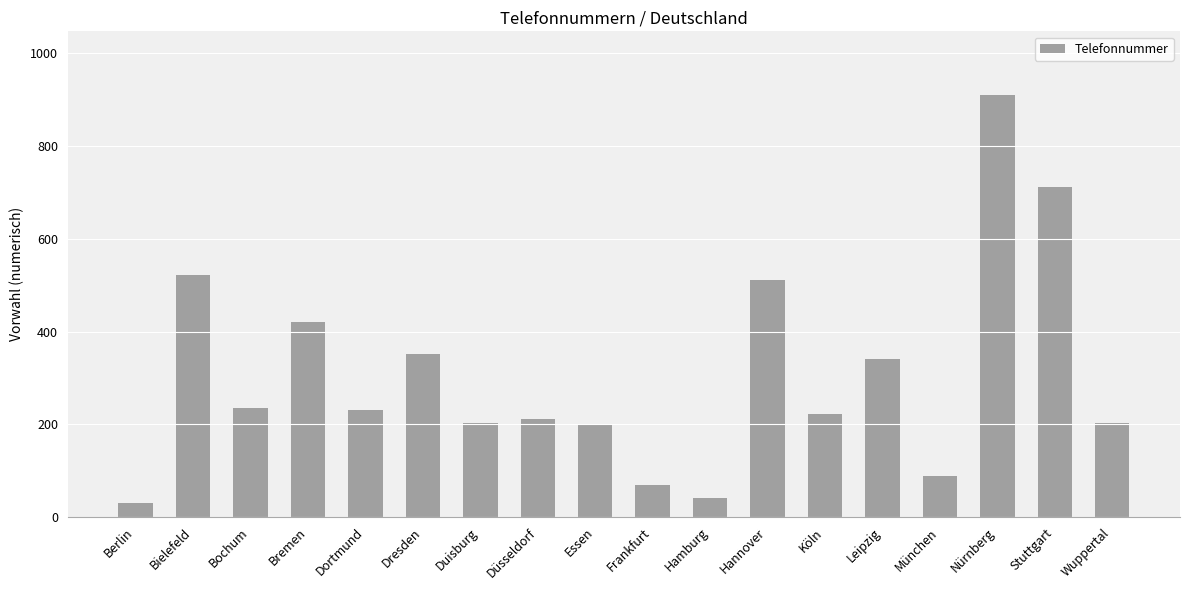

What is the sum of all values?

5498